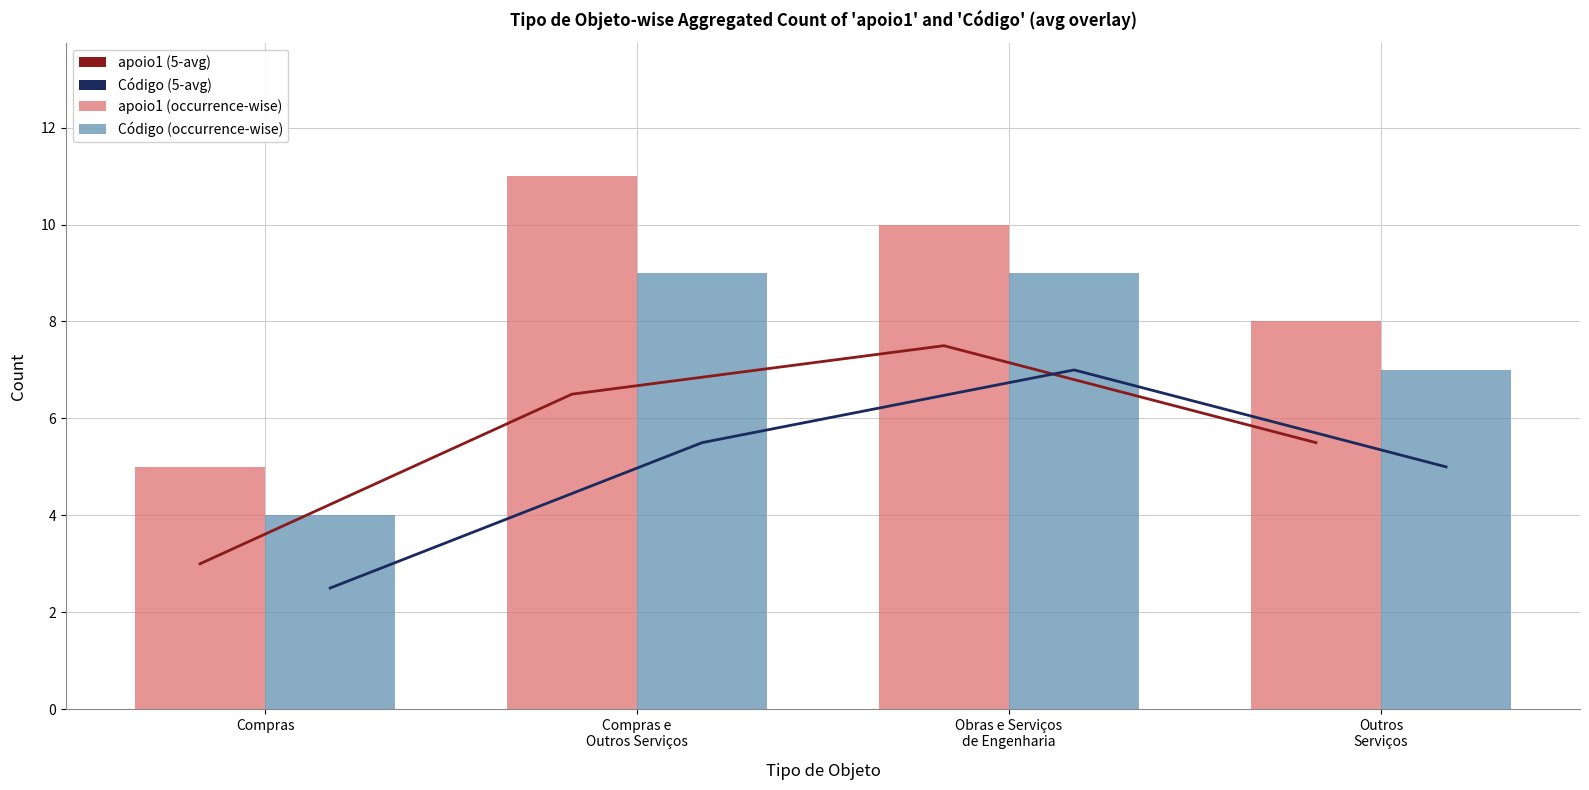

The value of Código (5-avg) at Obras e Serviços
de Engenharia is 2.3. True or false?

False